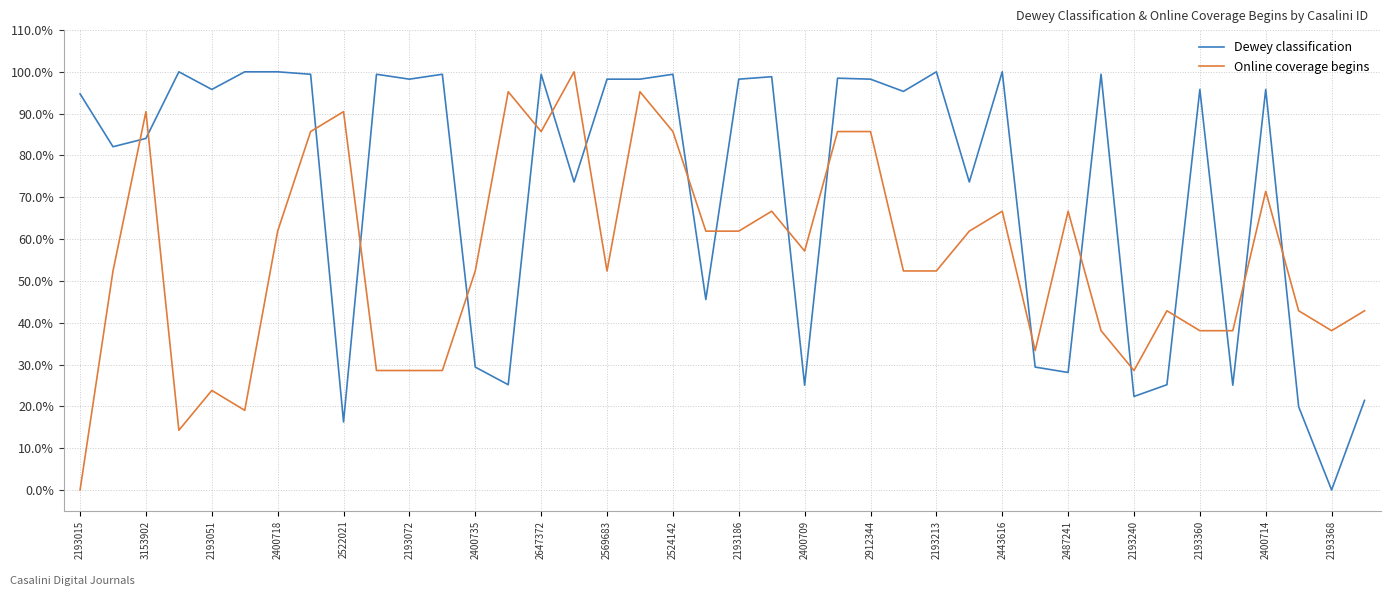

Does the chart display data point markers on the line(s)?

No